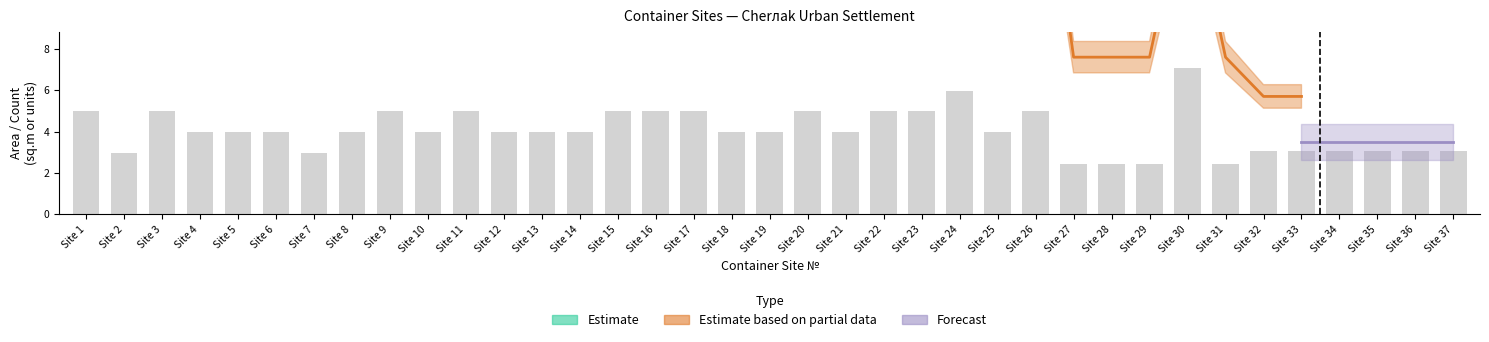

Rank the series by their average value, from highest to lowest.

Estimate based on partial data, Estimate, Forecast